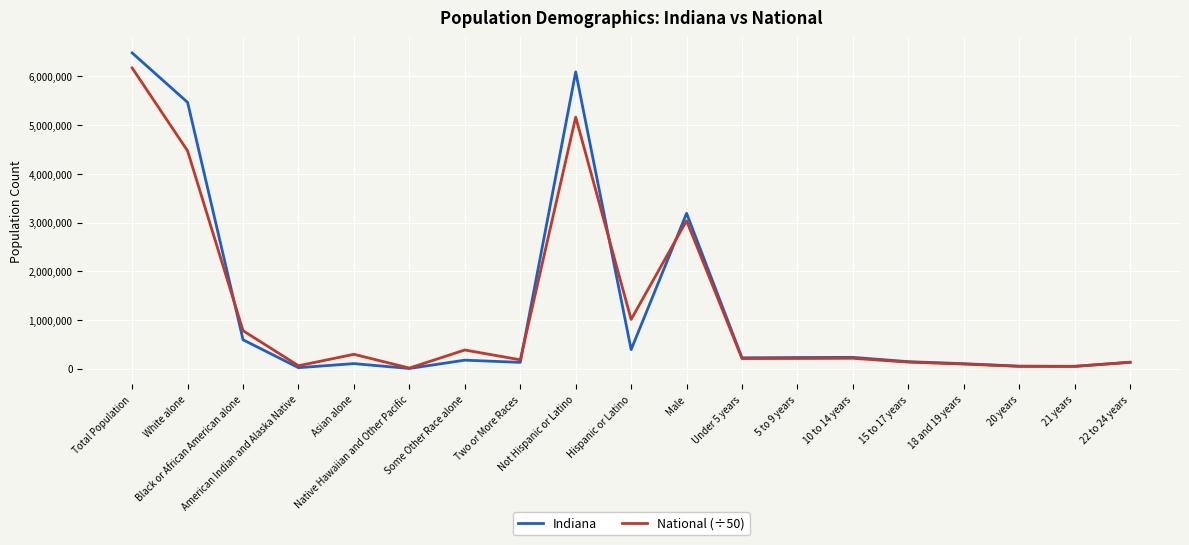

What is the highest value of the Indiana series?

6483802.0